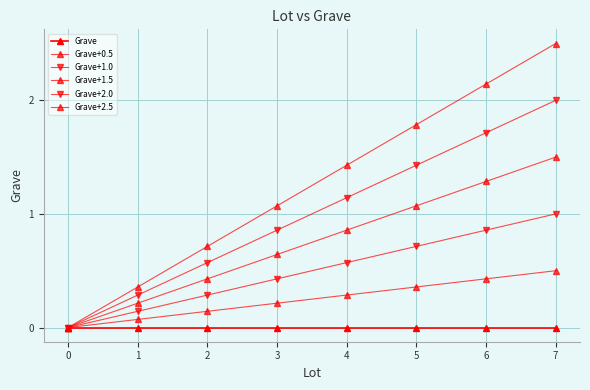

True or false: Grave+2.0 has more than 1 interior local peaks.

False